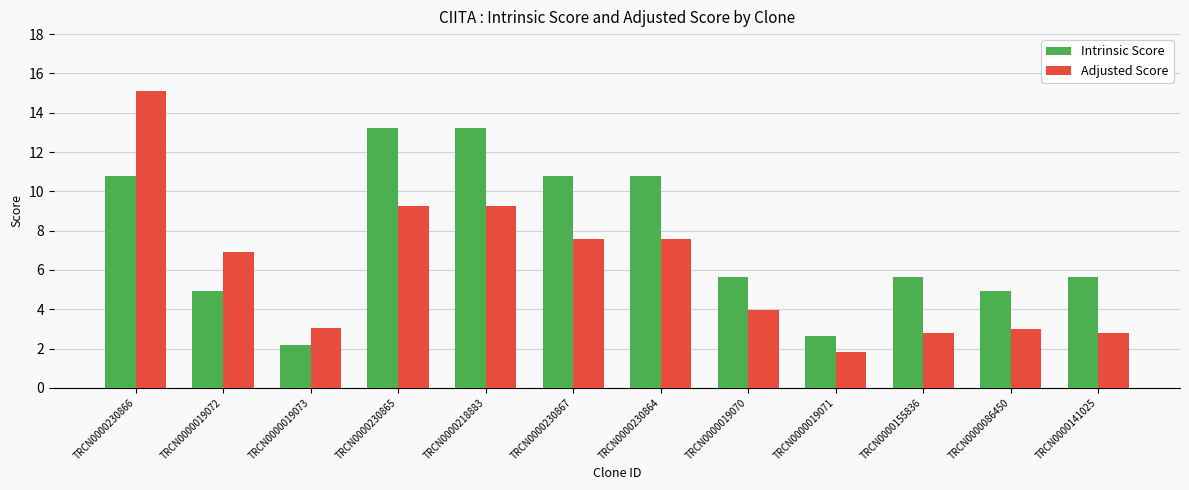

Reading right to left, what are all the values shown in this chart?

Intrinsic Score: TRCN0000141025=5.6	TRCN0000086450=5.0	TRCN0000155836=5.6	TRCN0000019071=2.6	TRCN0000019070=5.6	TRCN0000230864=10.8	TRCN0000230867=10.8	TRCN0000218883=13.2	TRCN0000230865=13.2	TRCN0000019073=2.2	TRCN0000019072=5.0	TRCN0000230866=10.8
Adjusted Score: TRCN0000141025=2.8	TRCN0000086450=3.0	TRCN0000155836=2.8	TRCN0000019071=1.8	TRCN0000019070=3.9	TRCN0000230864=7.6	TRCN0000230867=7.6	TRCN0000218883=9.2	TRCN0000230865=9.2	TRCN0000019073=3.0	TRCN0000019072=6.9	TRCN0000230866=15.1